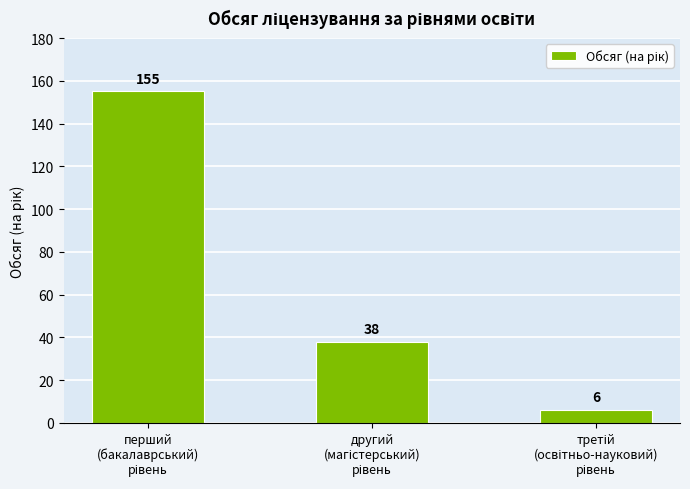

What is the maximum value shown in the chart?

155